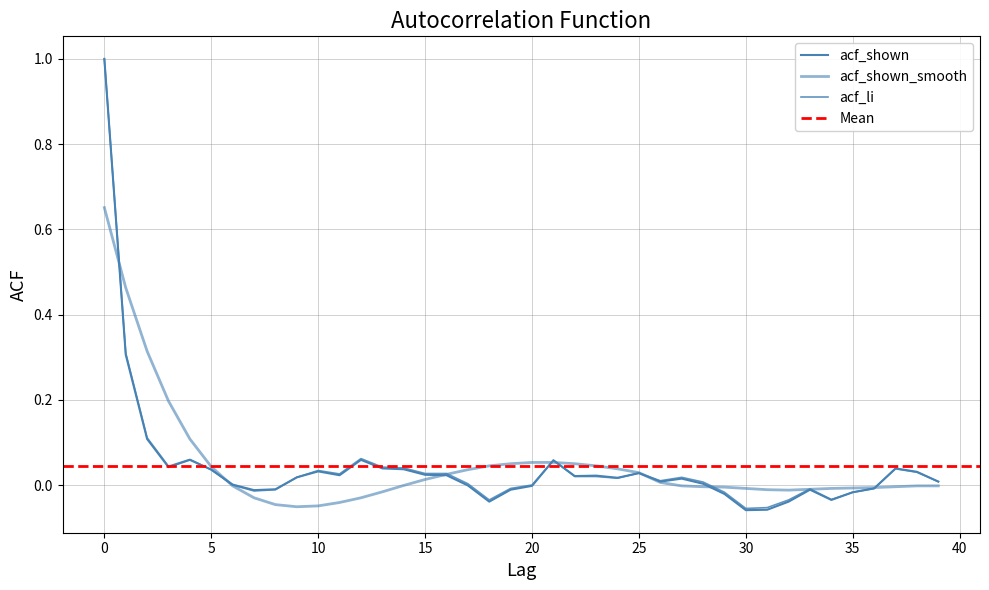

Between 20 and 28, which series saw the biggest shift?

acf_shown_smooth